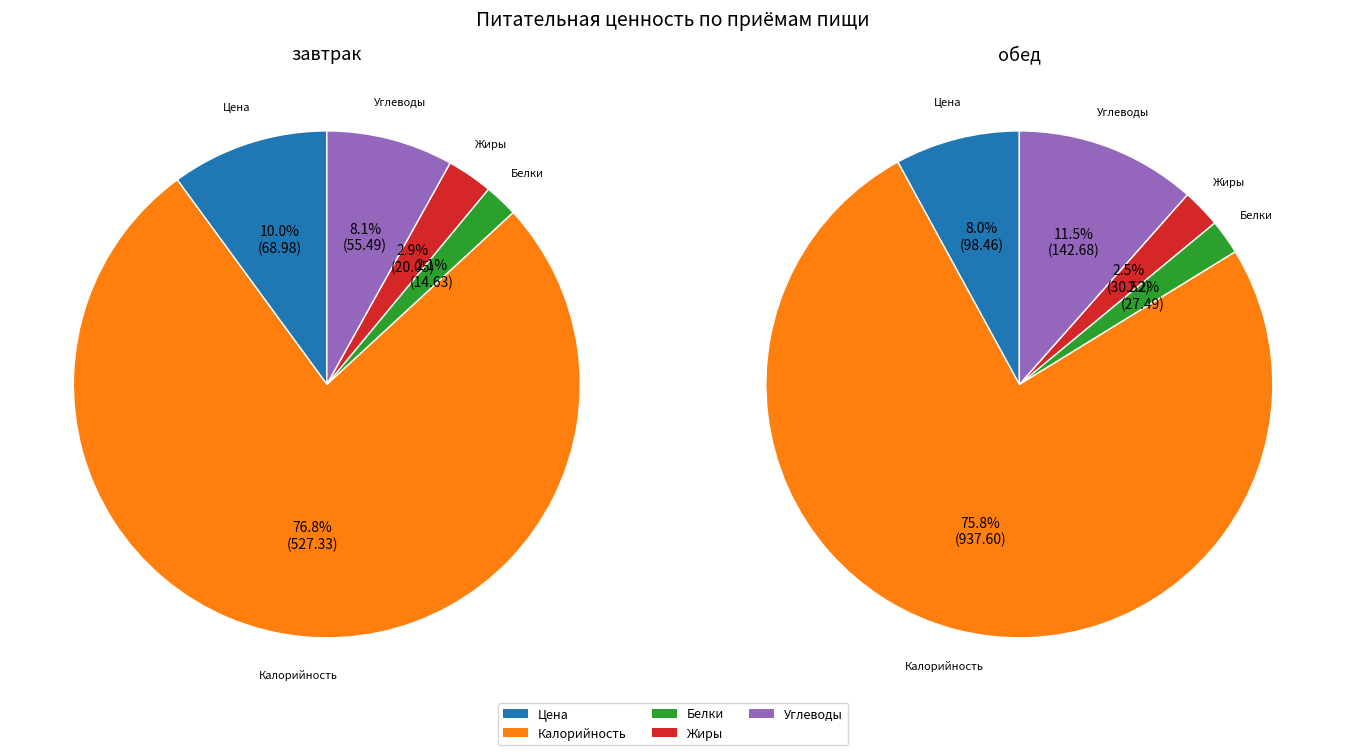

Is it true that Углеводы is 12% of the pie?

True